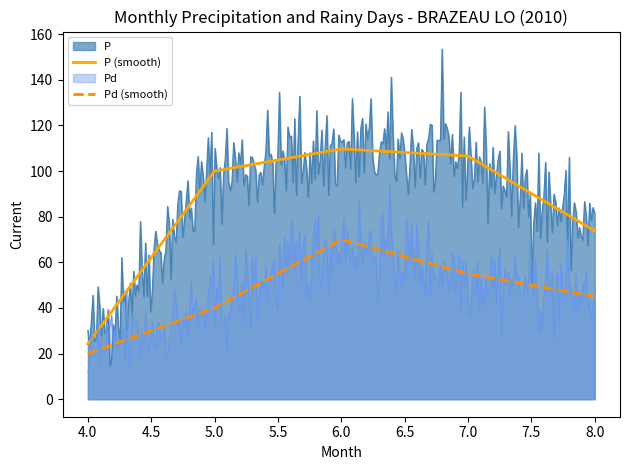

At 8, list the series in order from largest to smallest.

P, Pd